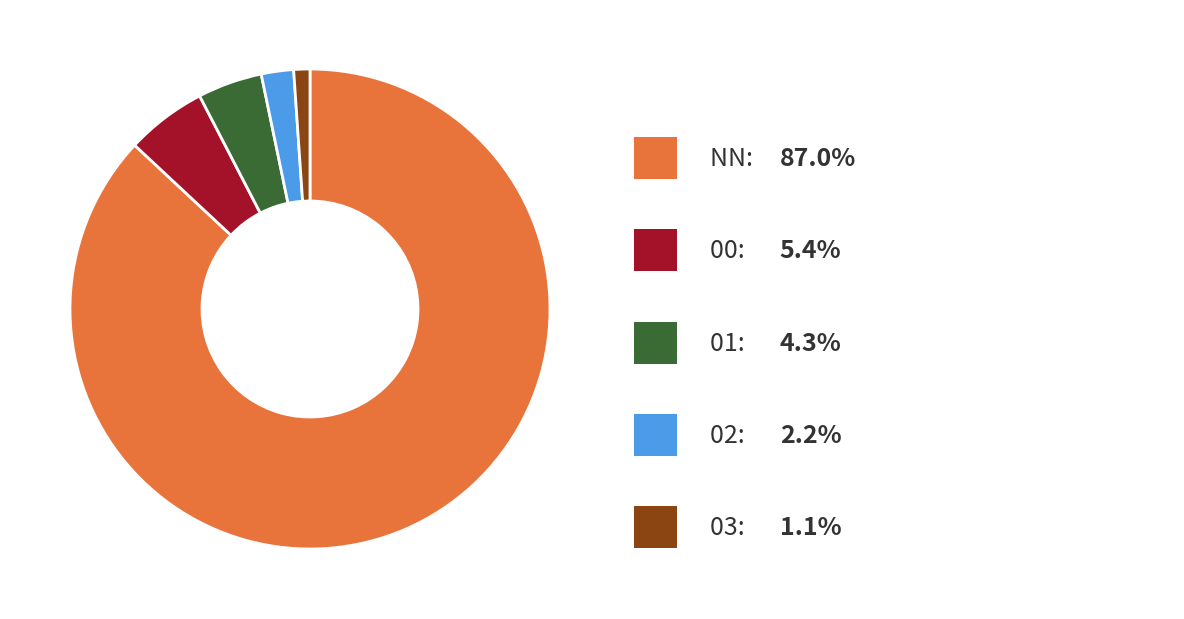

Is there a majority slice in this chart?

Yes